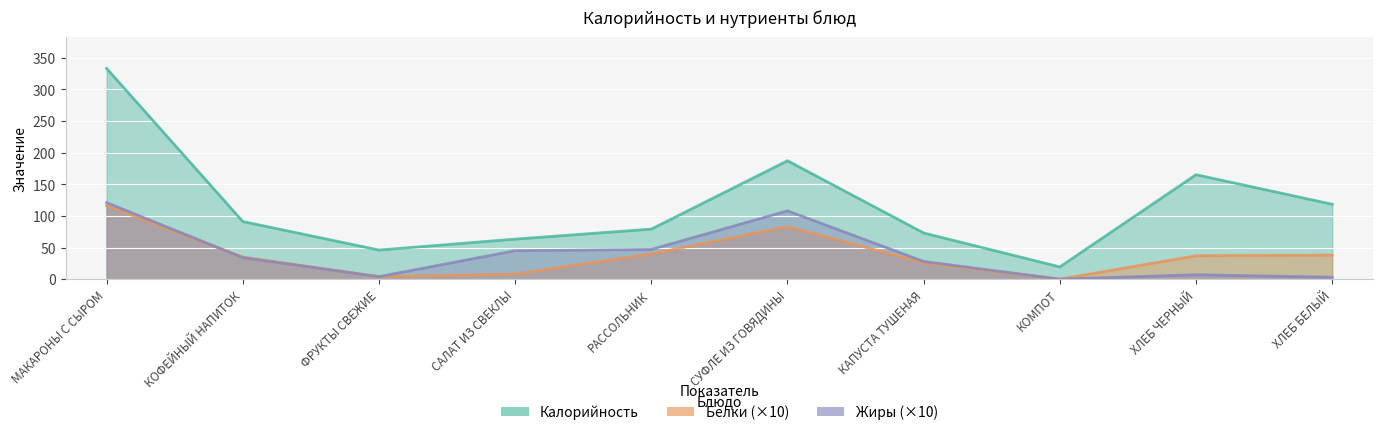

What position from the right is ФРУКТЫ СВЕЖИЕ?

8